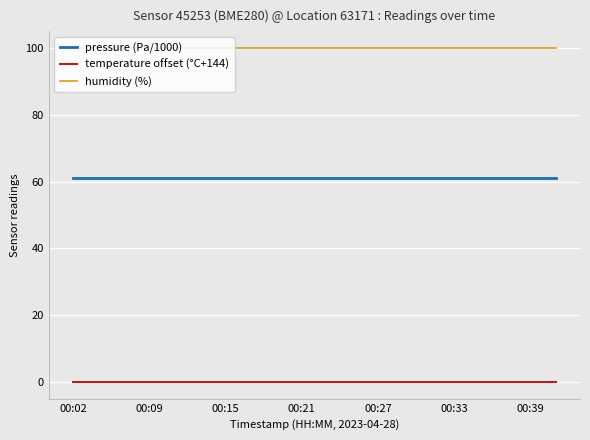

True or false: pressure (Pa/1000) and humidity (%) intersect in this chart.

False